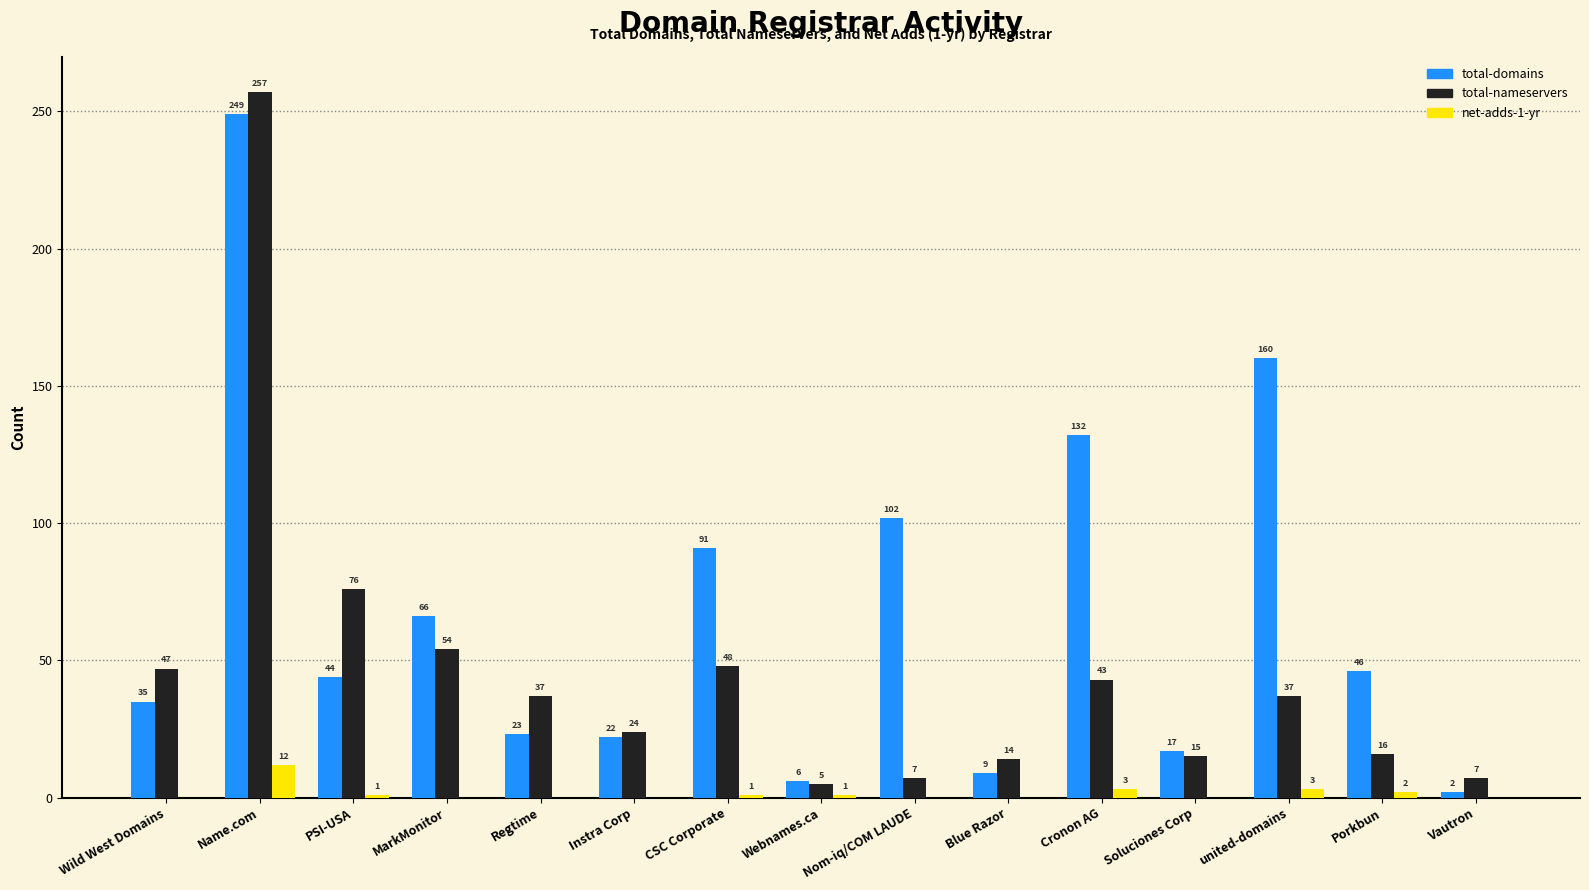

Between Regtime and Instra Corp, which series saw the biggest shift?

total-nameservers